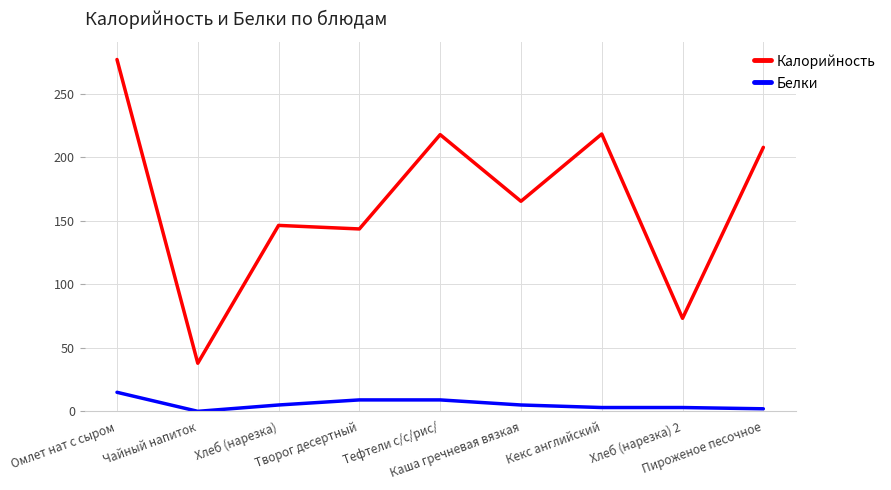

True or false: Белки and Калорийность cross at least once.

False